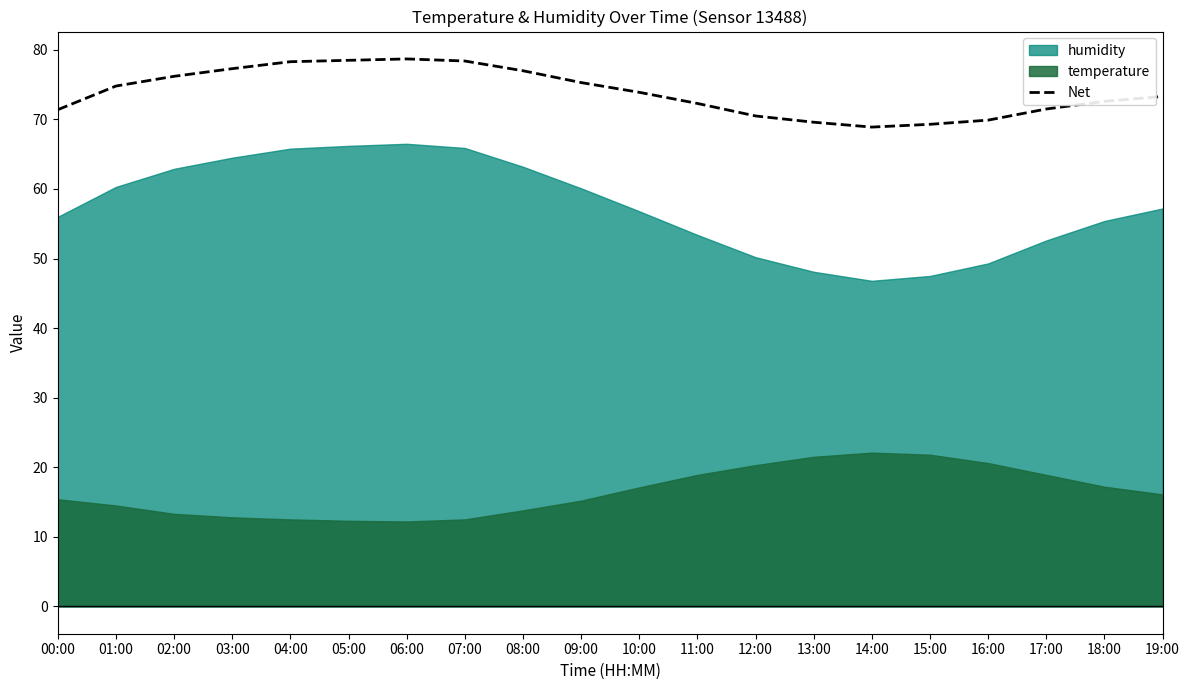

List the labels in order of value, smallest first.

14:00, 15:00, 13:00, 16:00, 12:00, 00:00, 17:00, 11:00, 18:00, 19:00, 10:00, 01:00, 09:00, 02:00, 08:00, 03:00, 04:00, 07:00, 05:00, 06:00